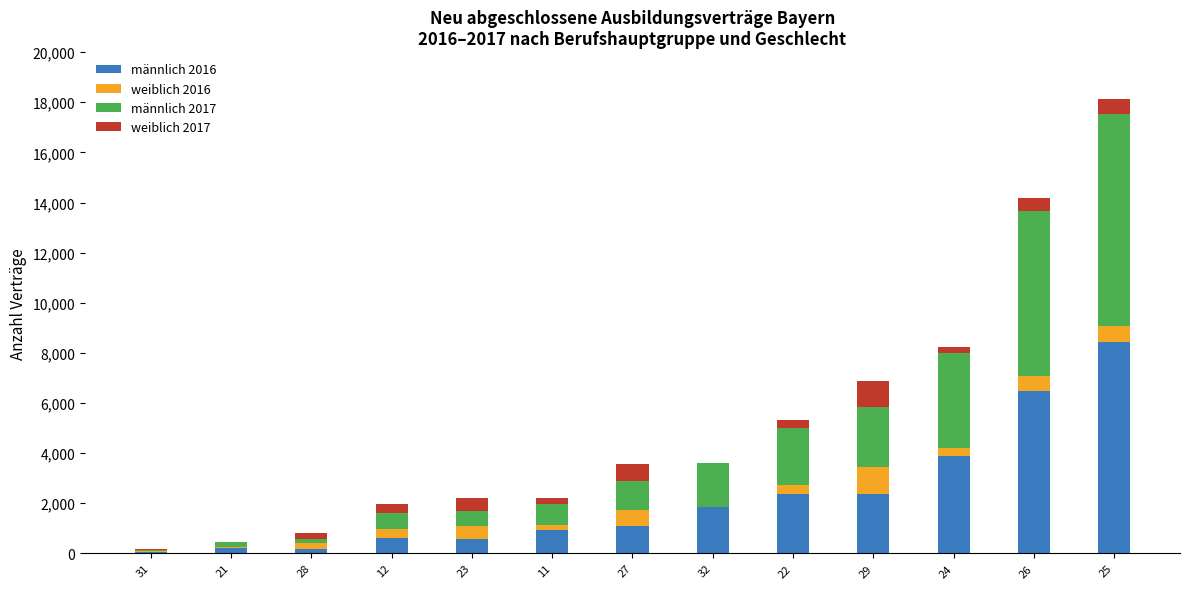

What value does the männlich 2016 series have at 27?

1092